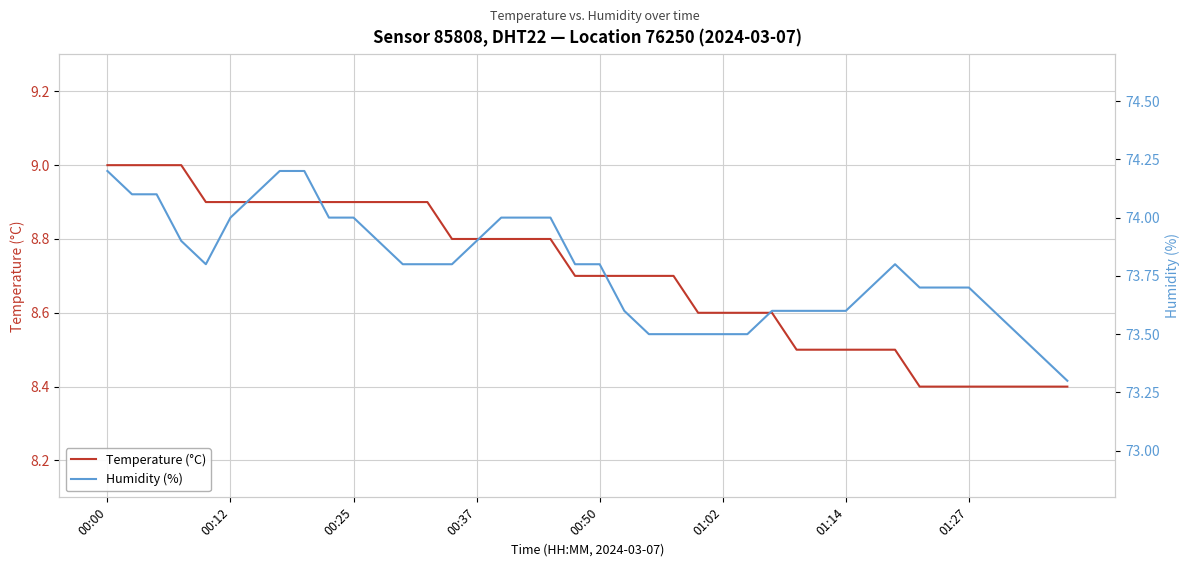

What is the maximum value for Temperature (°C)?

9.0